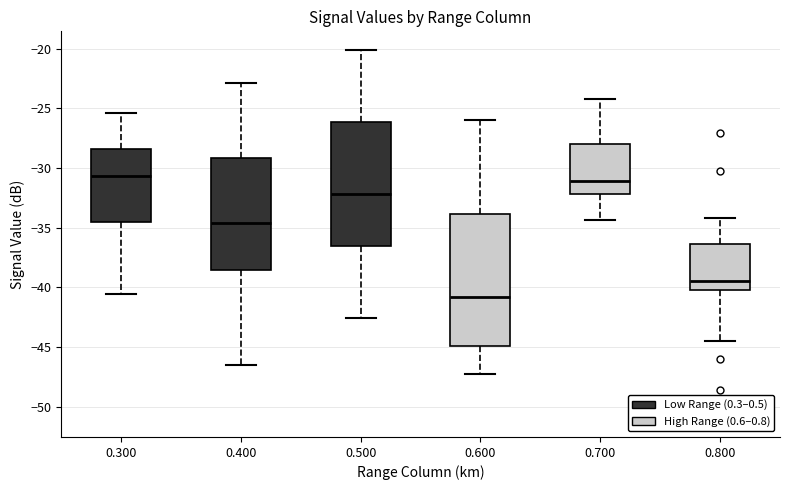

Which box is the tallest, from its lower edge to its upper edge?

0.600